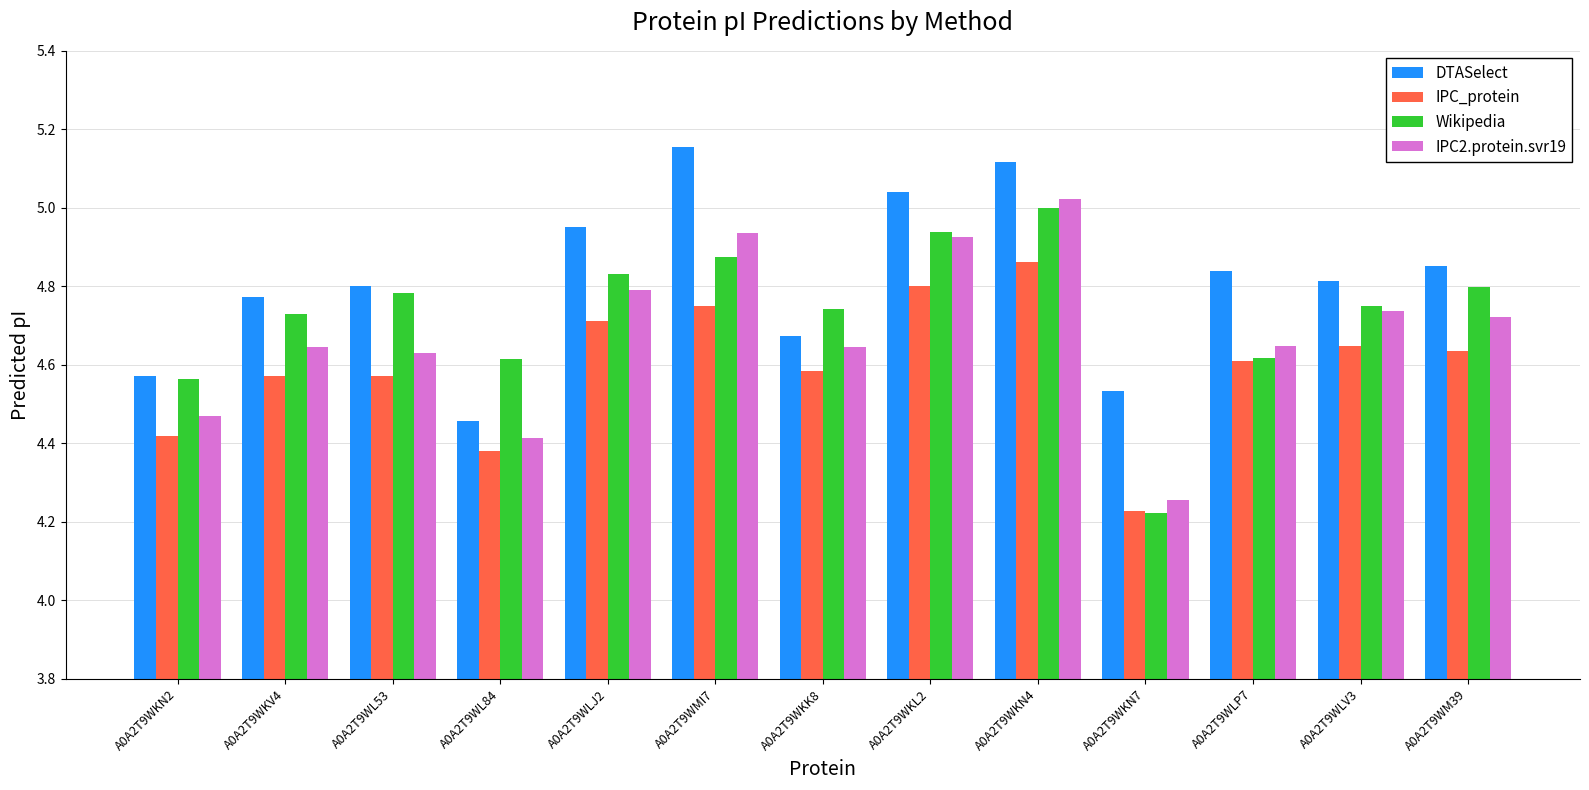

What is the label of the 12th bar from the left?

A0A2T9WLV3